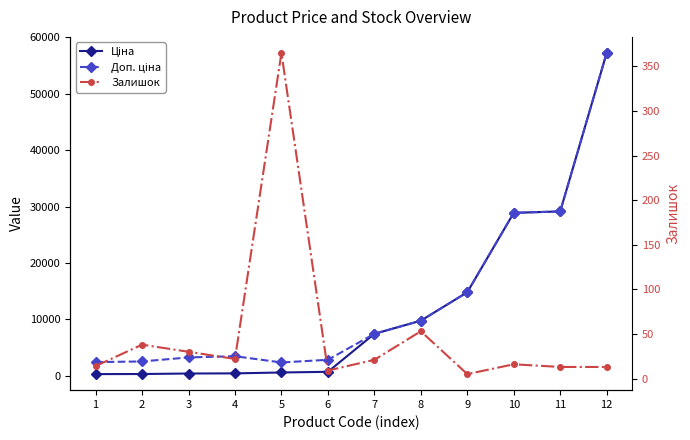

What is the spread (max minus min) of values at 1?

2418.8